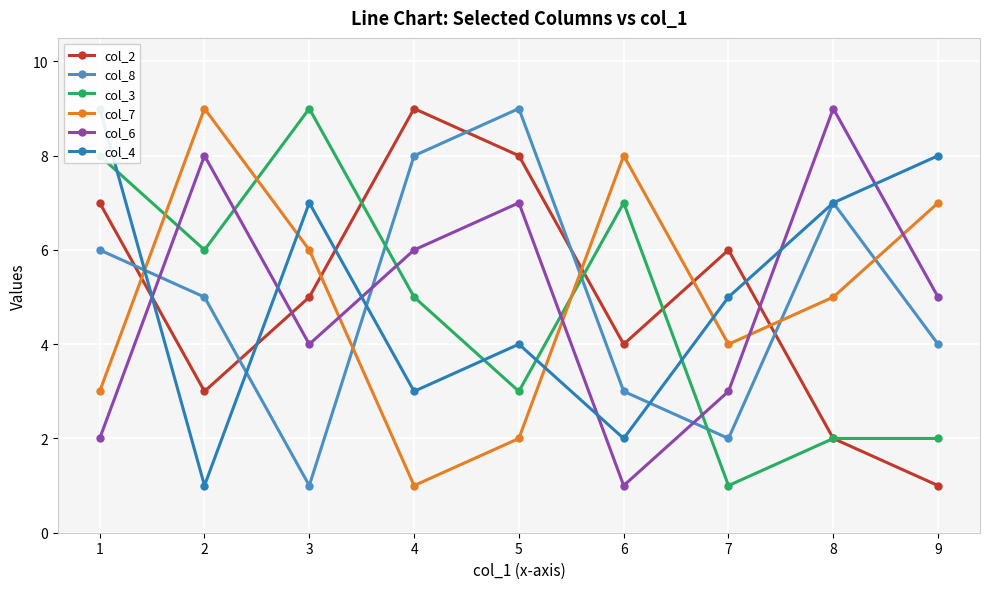

Where is the first local maximum for col_2?

4